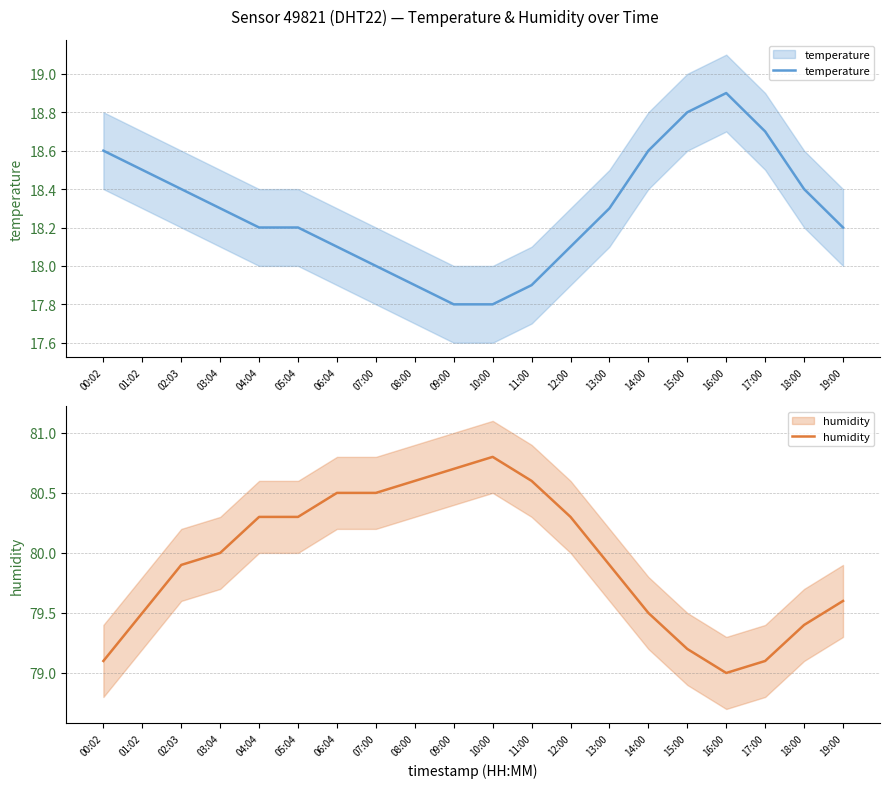

Reading left to right, transcribe all the data shown in this chart.

temperature: 18.6	18.5	18.4	18.3	18.2	18.2	18.1	18.0	17.9	17.8	17.8	17.9	18.1	18.3	18.6	18.8	18.9	18.7	18.4	18.2
humidity: 79.1	79.5	79.9	80.0	80.3	80.3	80.5	80.5	80.6	80.7	80.8	80.6	80.3	79.9	79.5	79.2	79.0	79.1	79.4	79.6